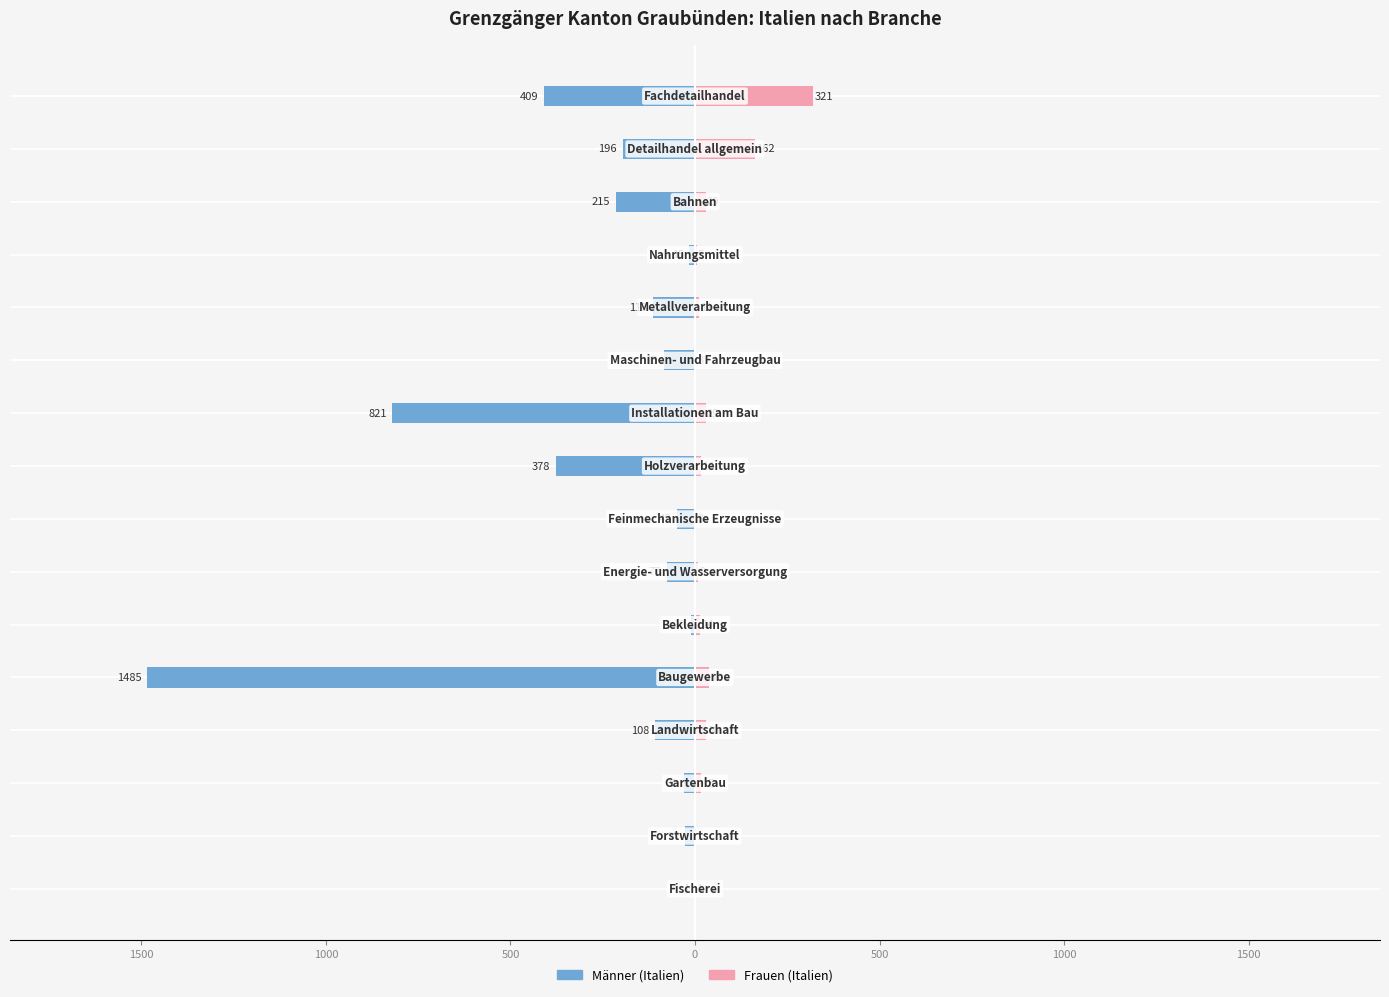

What is the maximum value for Frauen (Italien)?

321